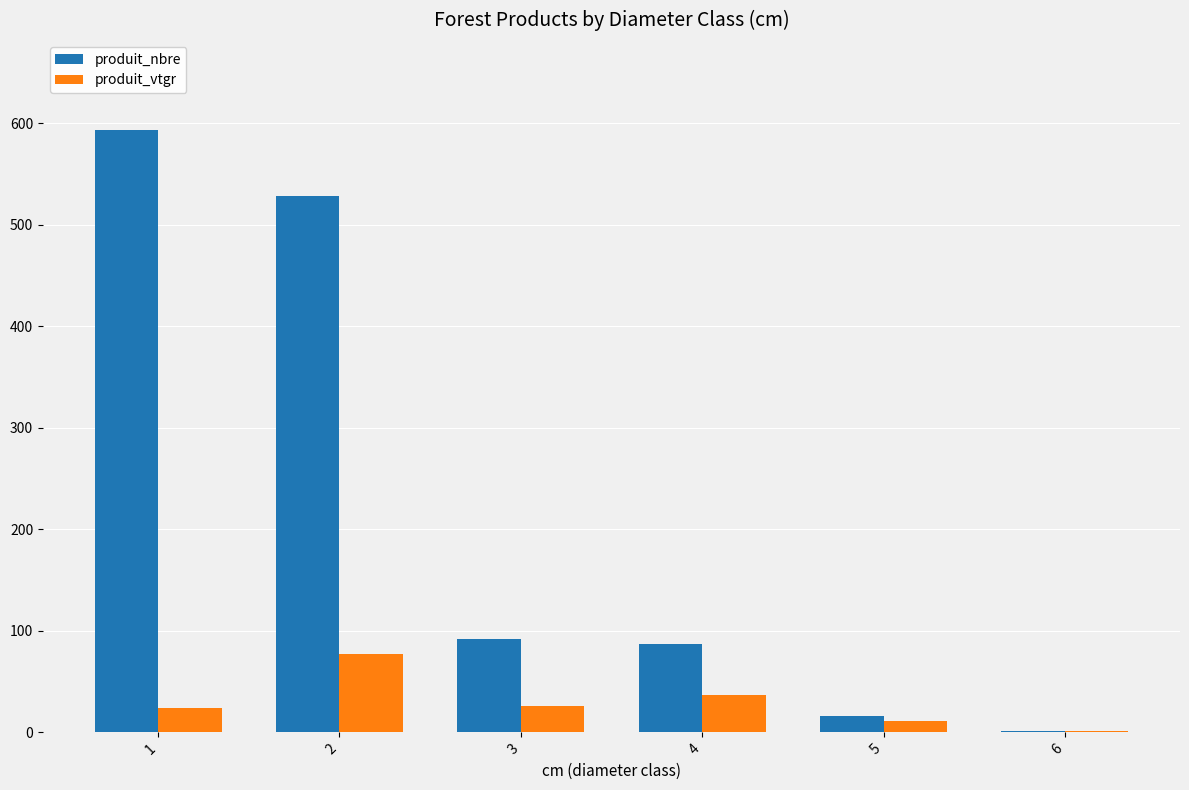

How many series are shown in this chart?

2